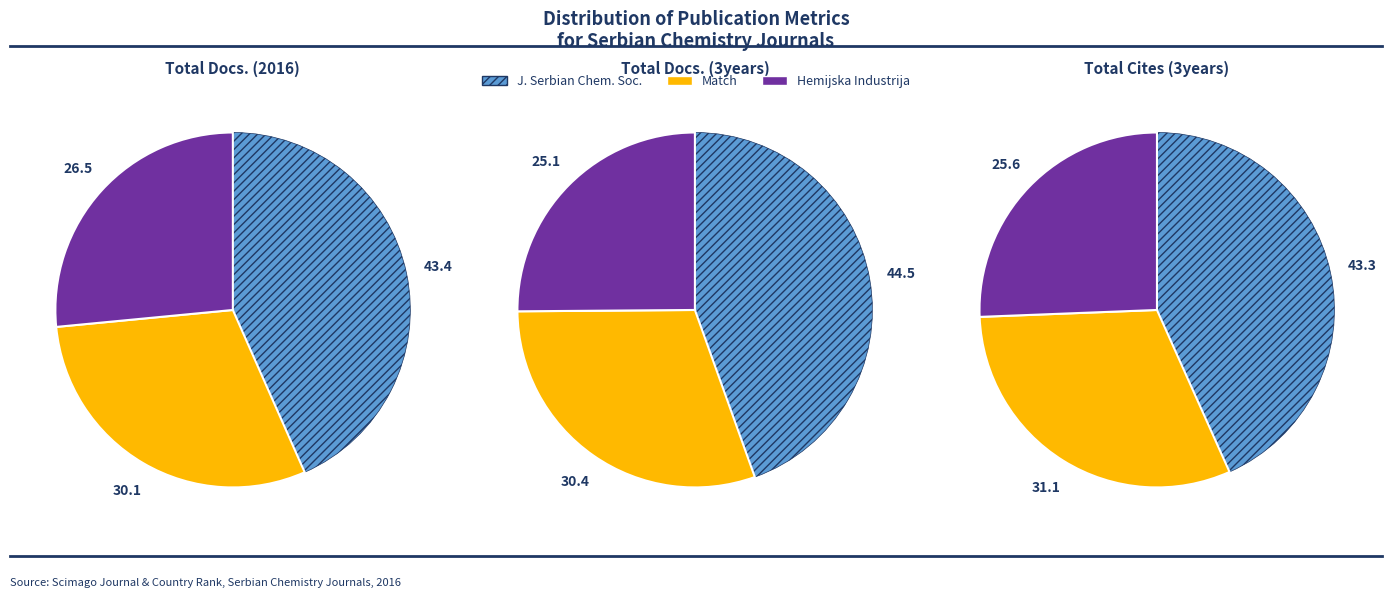

To the nearest percent, what percentage of the pie is Journal of the Serbian Chemical Society?

45%